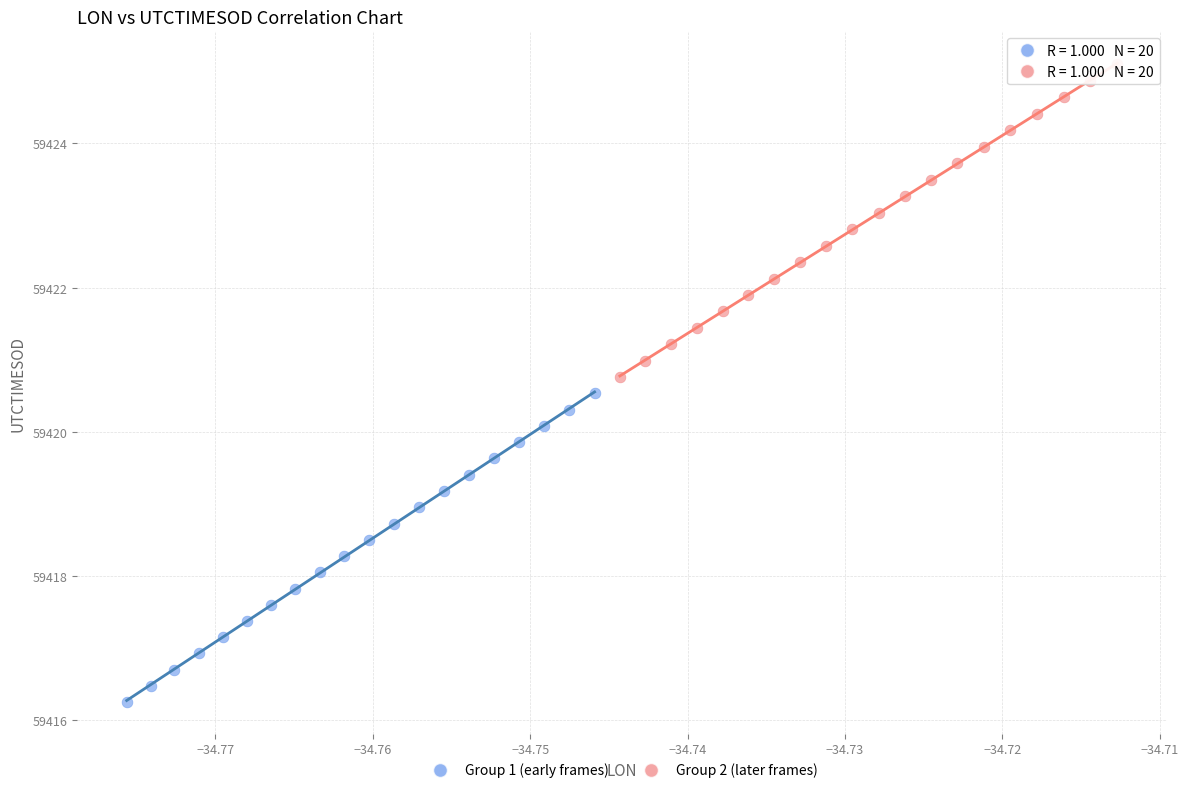

What are all the series names shown in the legend?

Group 1 (early frames), Group 2 (later frames)